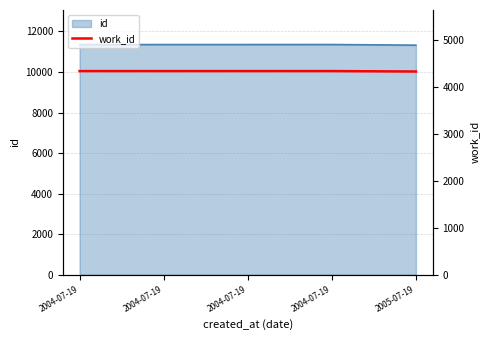

Rank the categories by value from highest to lowest.

2004-07-19, 2004-07-19, 2004-07-19, 2004-07-19, 2005-07-19